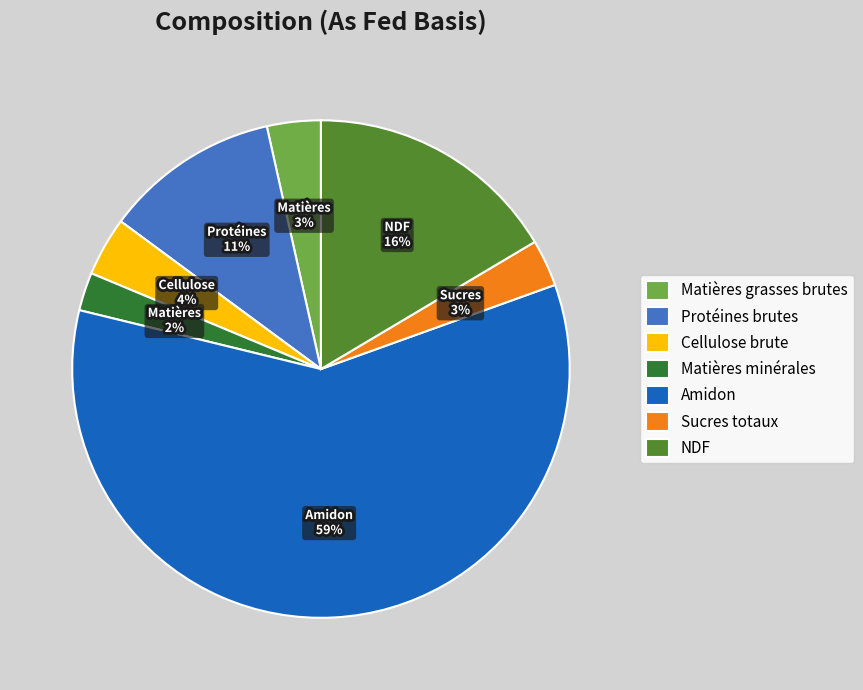

What percentage is the Matières grasses brutes slice, to the nearest percent?

3%